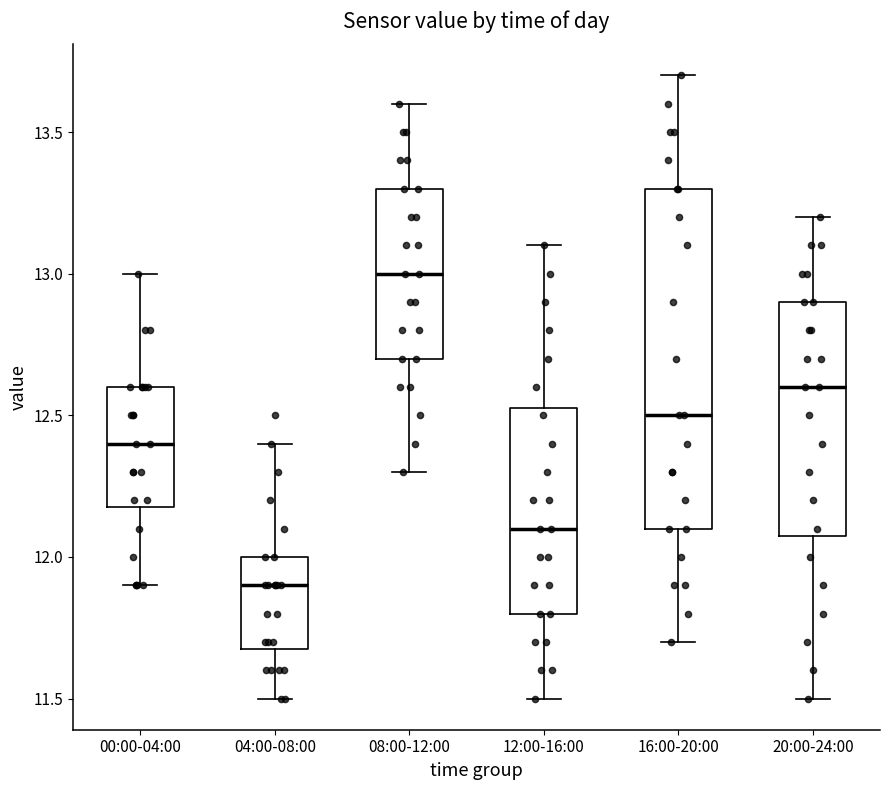

Which box's median line is the highest?

08:00-12:00